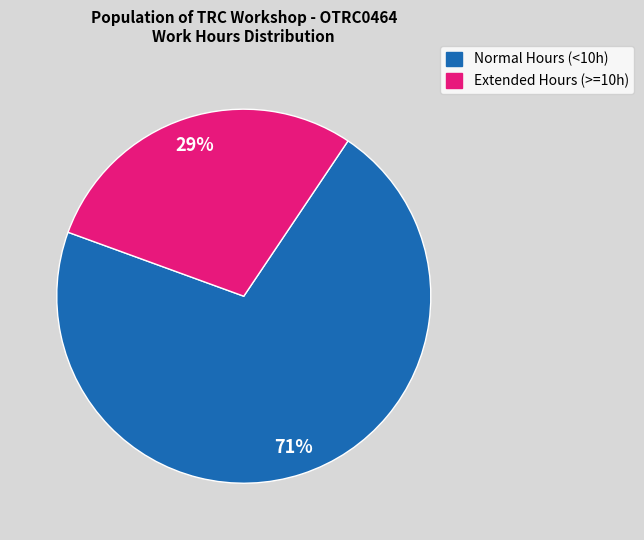

Is there any slice that represents more than half of the pie?

Yes